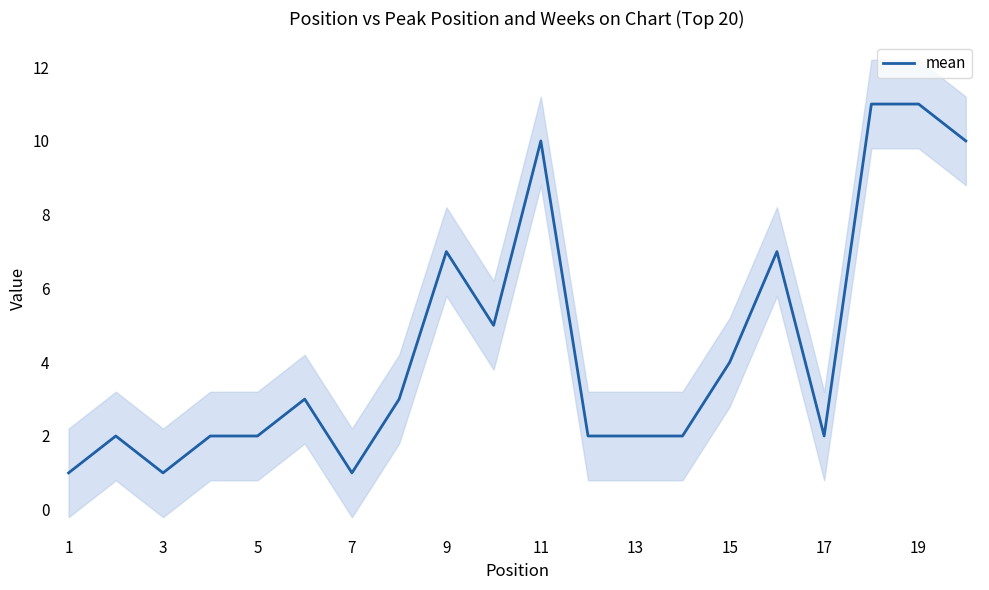

Is this an area chart (filled region under the line)?

No